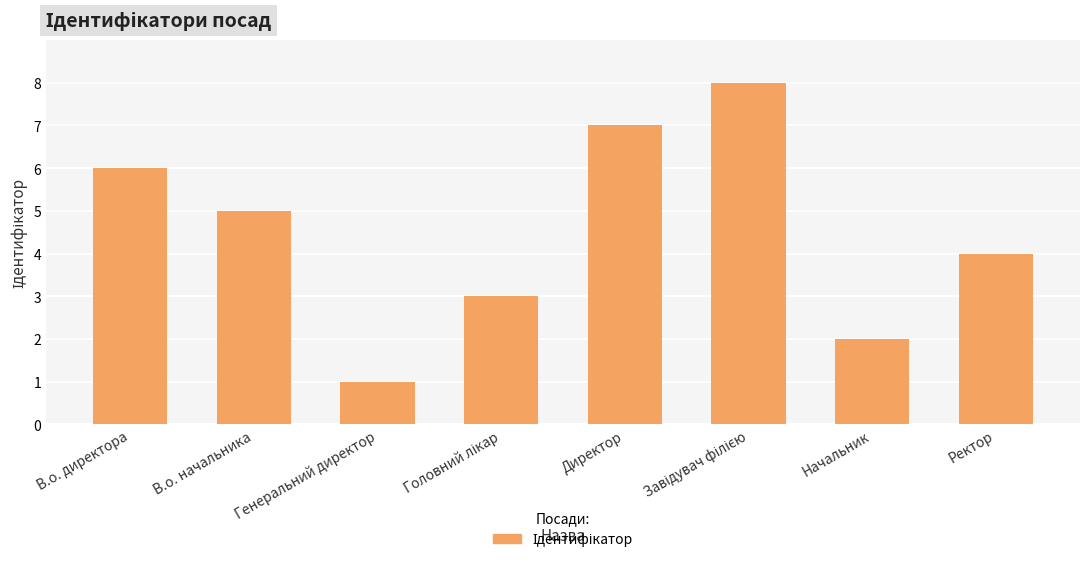

What is the maximum value shown in the chart?

8